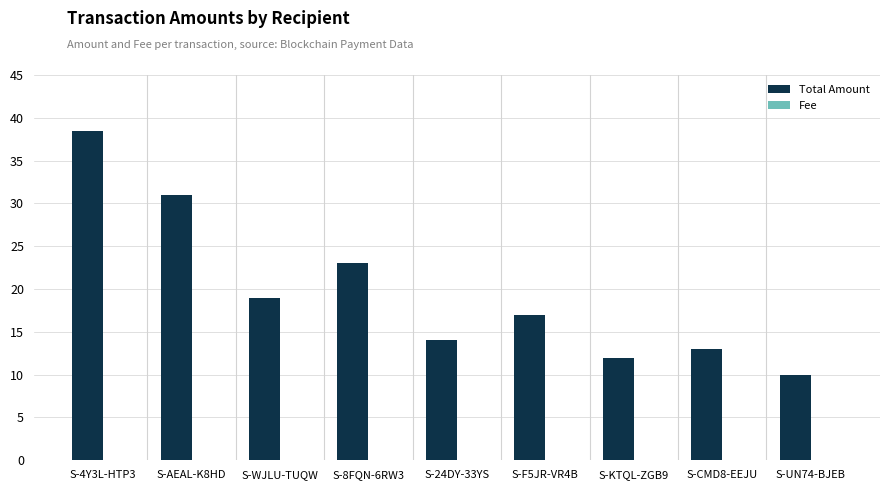

Where does the Total Amount series first go above 17?

S-4Y3L-HTP3